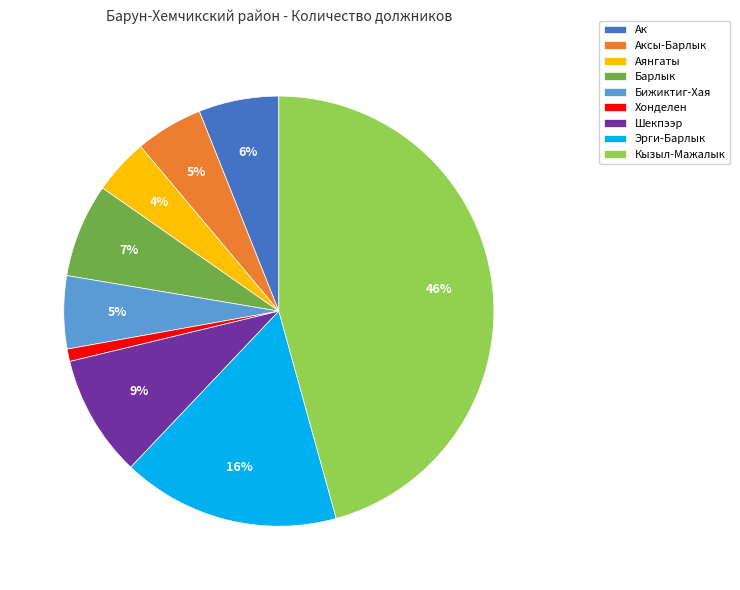

Which has a higher value, Хонделен or Шекпээр?

Шекпээр